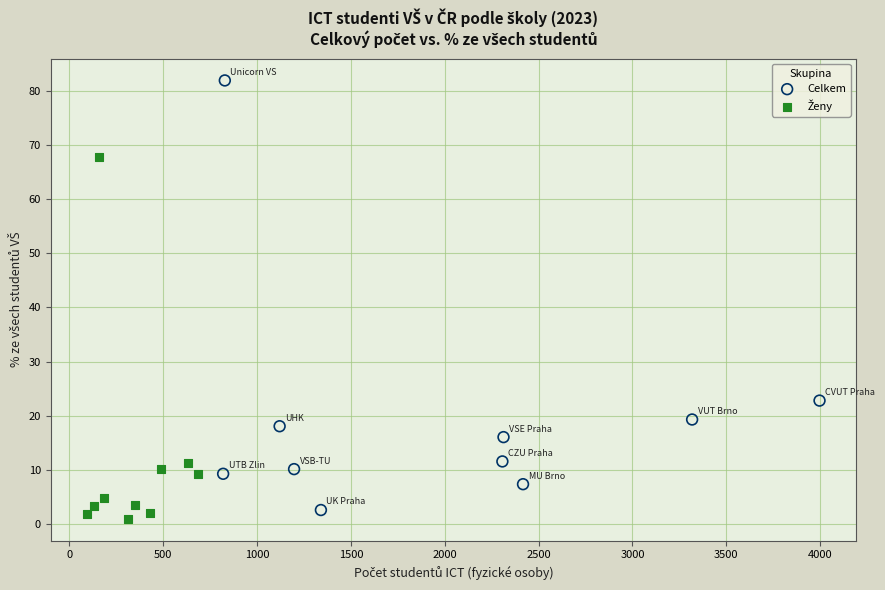

Which series contains the highest Y value?

Celkem